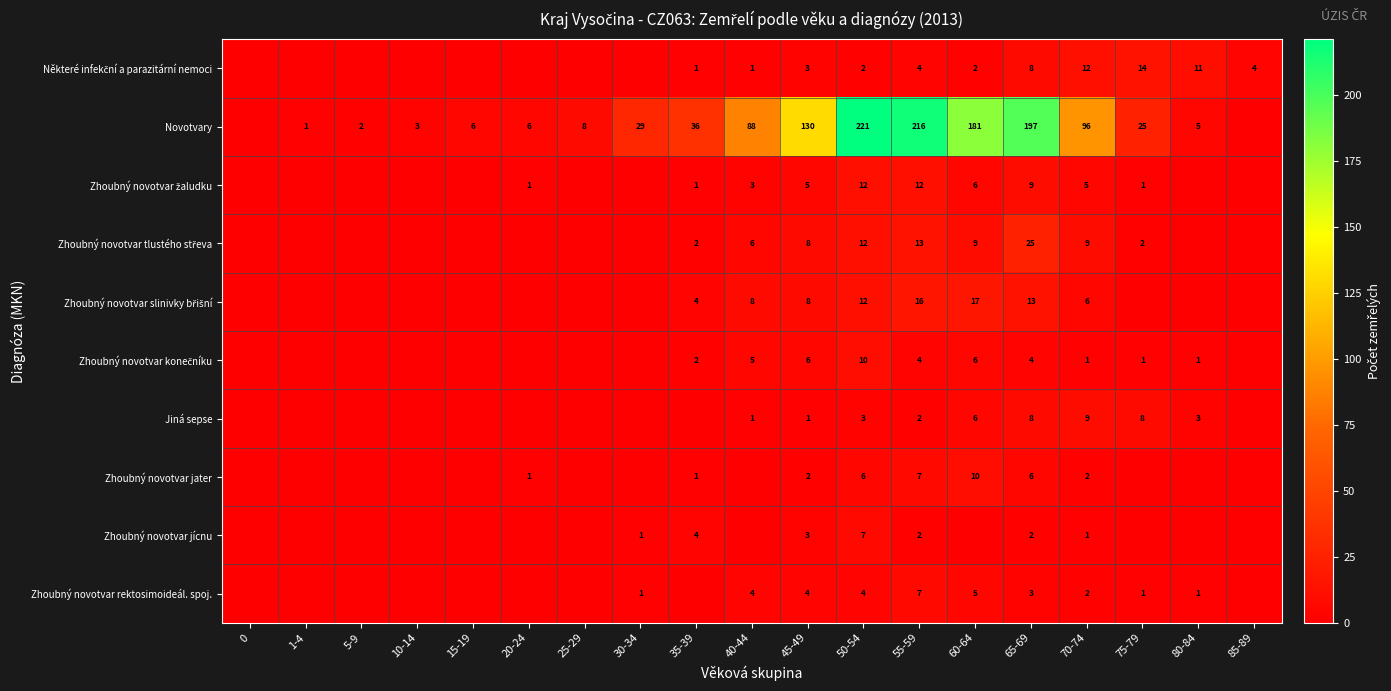

What is the total value across all series at 65-69?

275